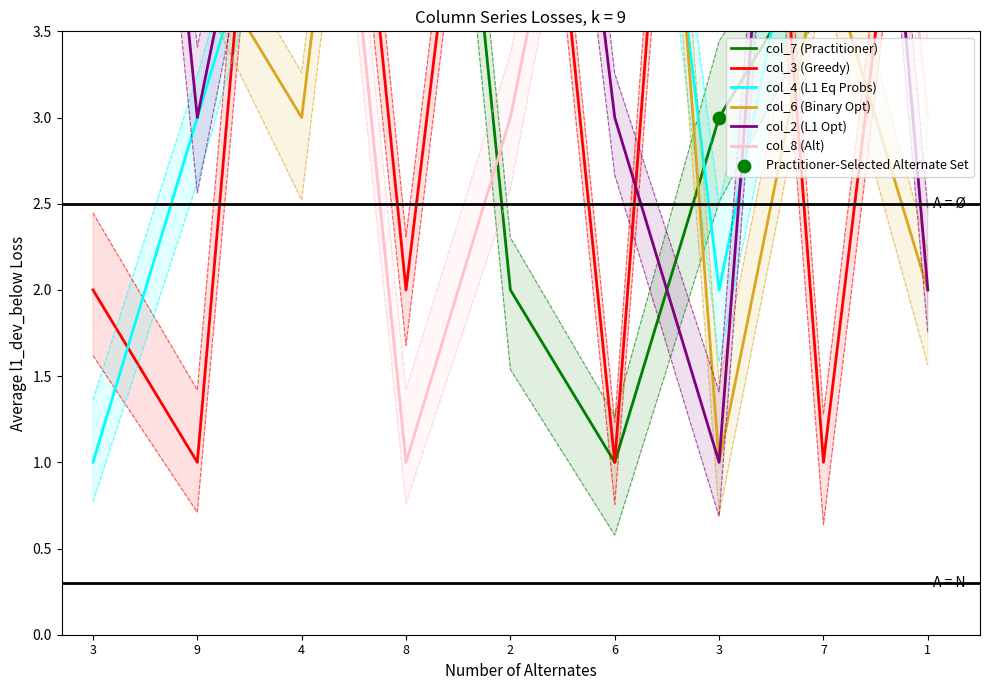

Which series reaches the minimum Y coordinate?

col_7 (Practitioner)